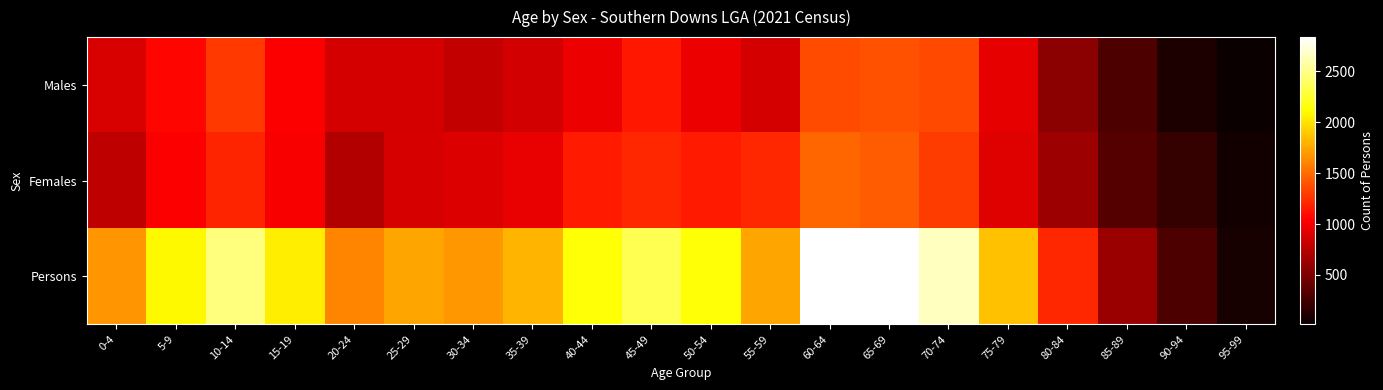

At which category is the sum across all series the highest?

60-64